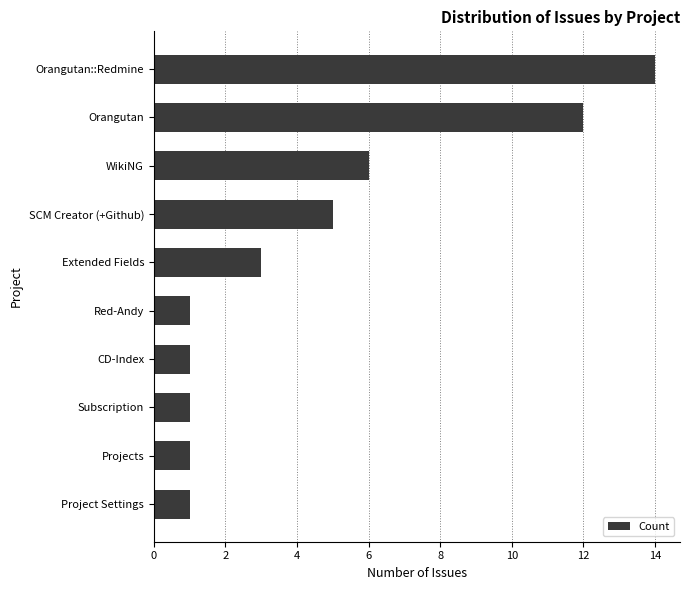

What is the value of the 9th bar from the top?

1